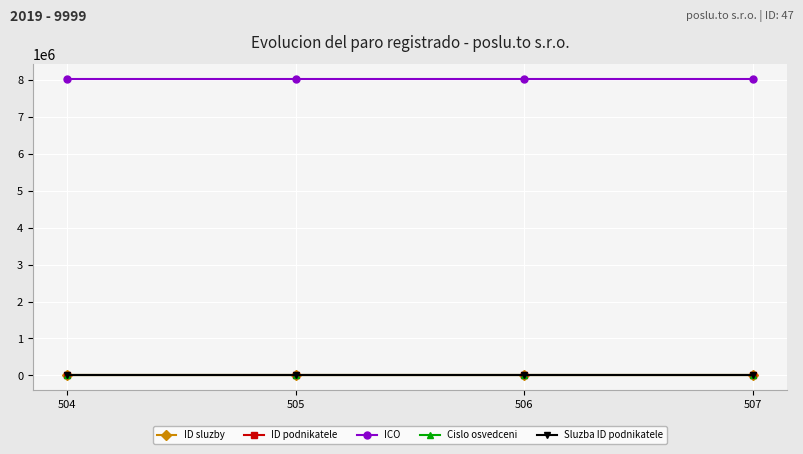

Between 505 and 506, which series saw the biggest shift?

ID sluzby